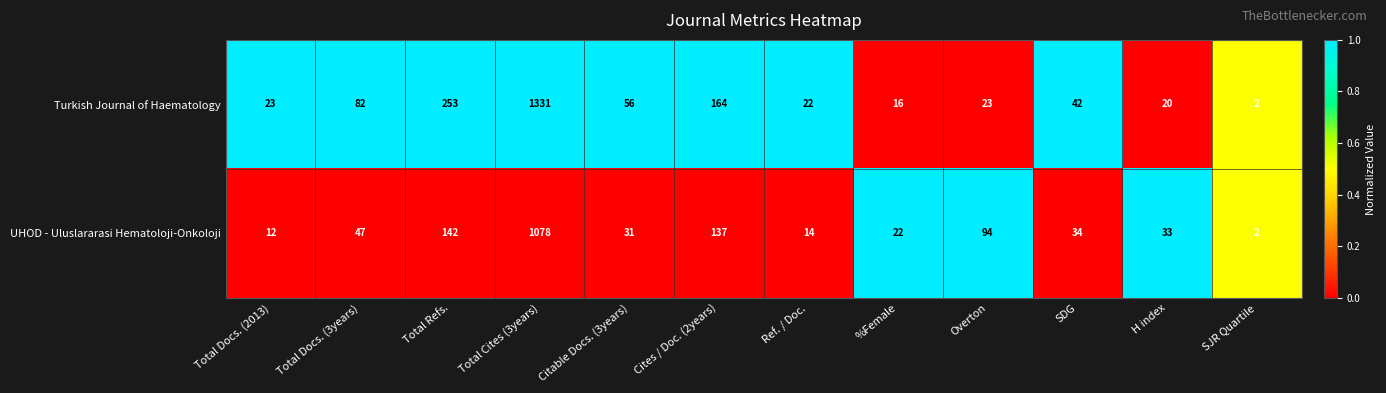

At Ref. / Doc., list the series in order from smallest to largest.

UHOD - Uluslararasi Hematoloji-Onkoloji, Turkish Journal of Haematology